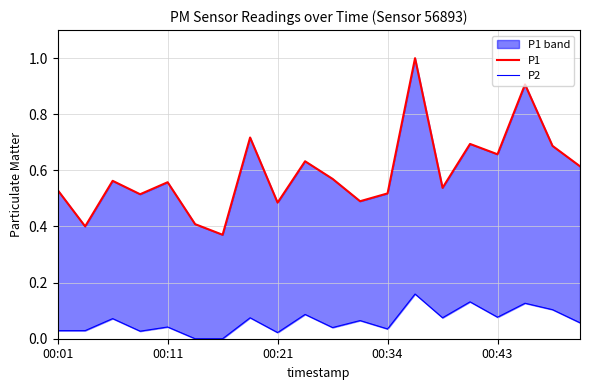

True or false: P2 has a value of 0.1 at 00:43.

True